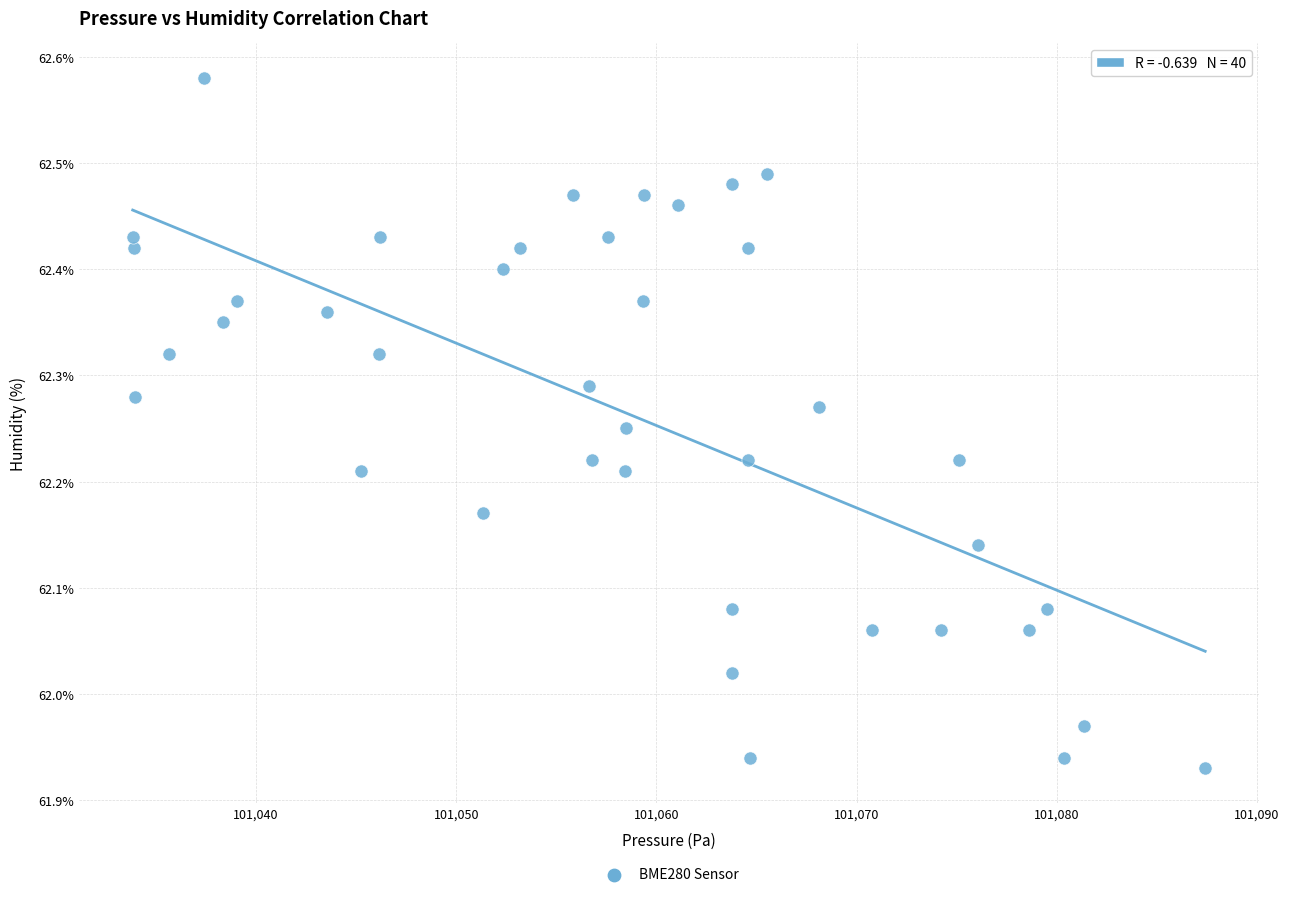

What is the range of X values (max minus min)?

53.6